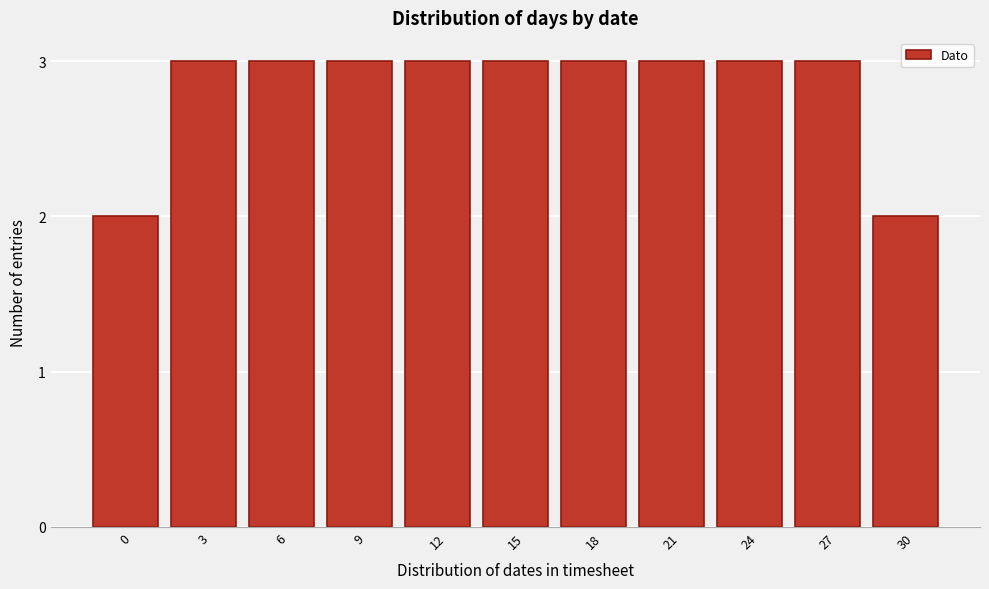

Reading left to right, list all the values displayed in this chart.

0=2	3=3	6=3	9=3	12=3	15=3	18=3	21=3	24=3	27=3	30=2